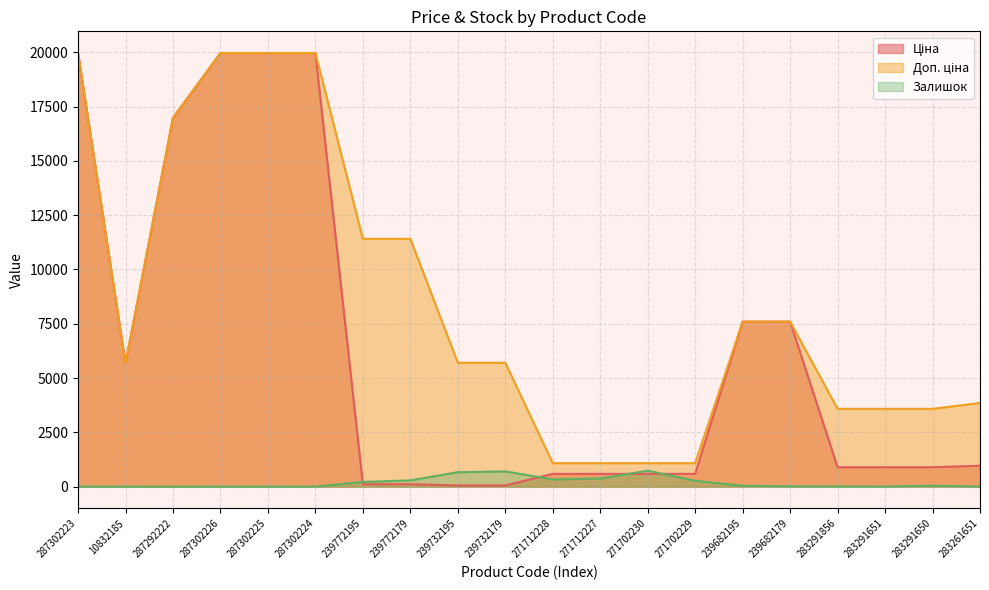

What is the smallest value displayed?

1.0